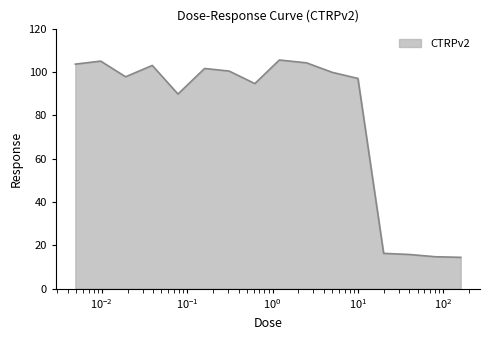

What is the average value?

79.0